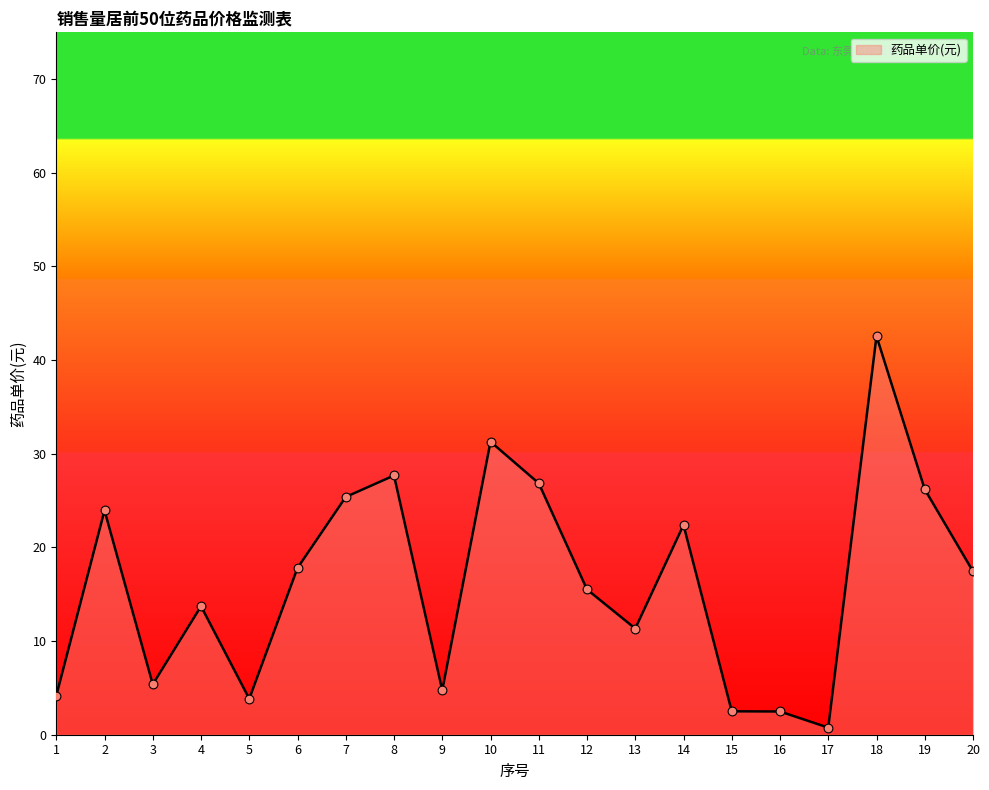

Between 13 and 1, which is larger?

13